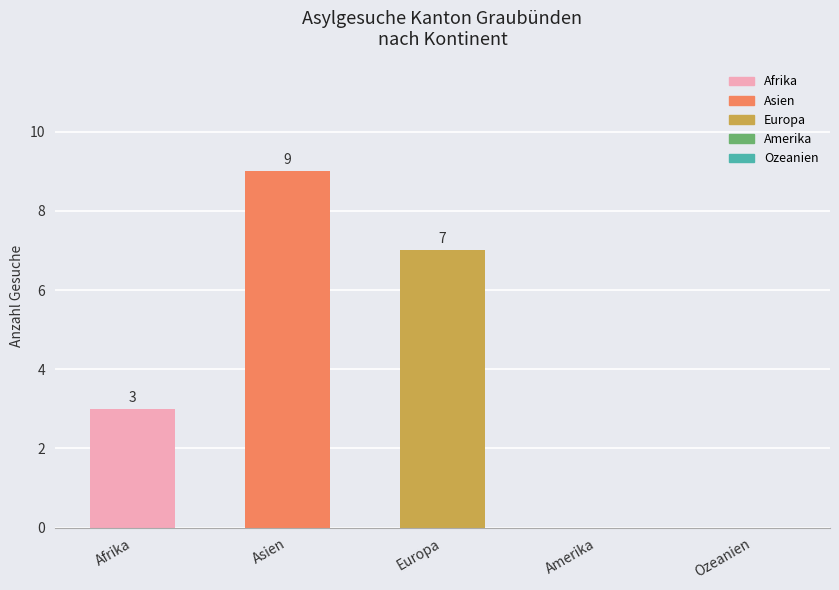

True or false: the data shows 7 at Europa.

True